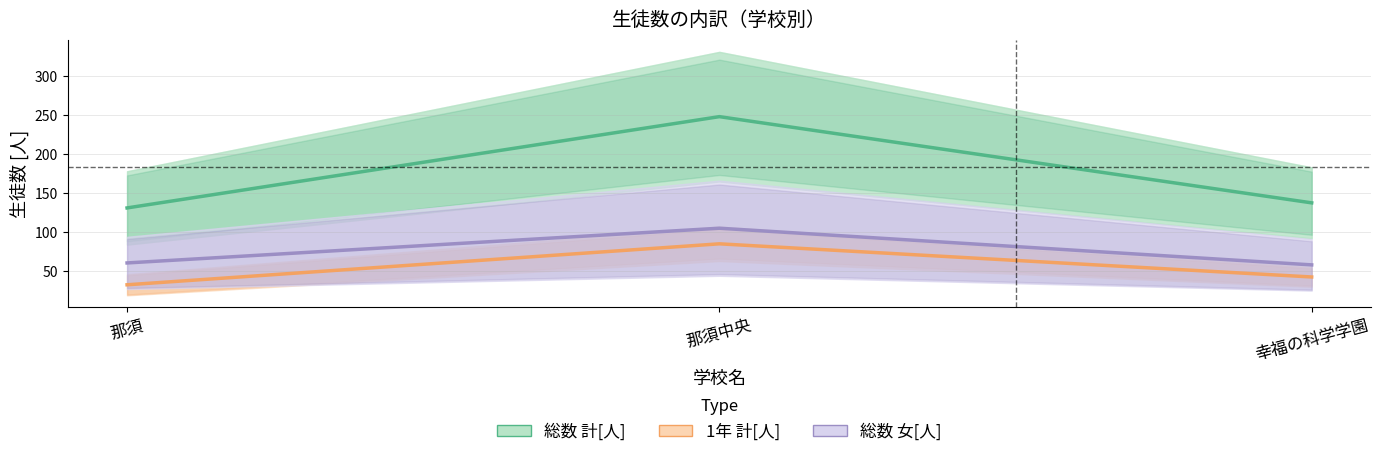

How many data points in 総数 女[人] are above 60?

2